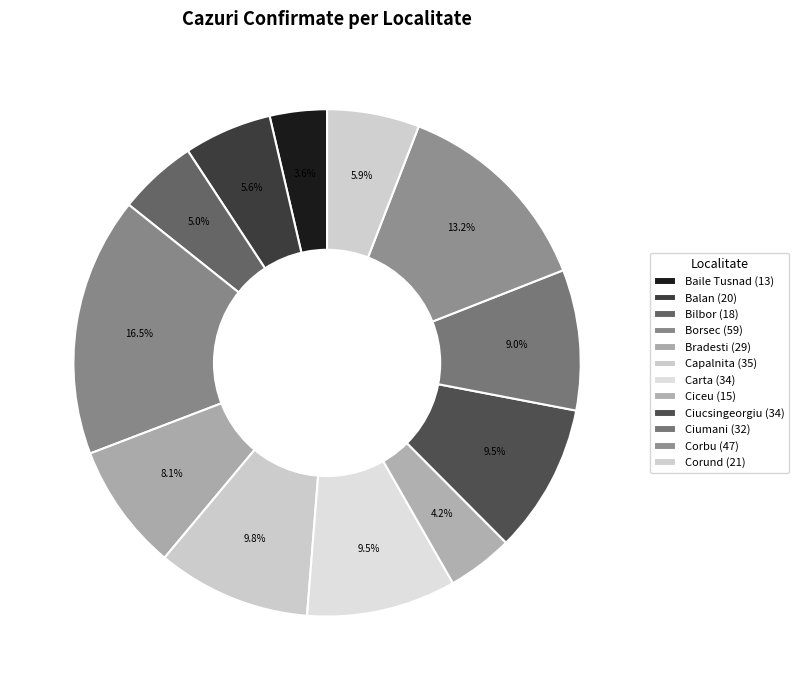

Which category has the biggest portion of the pie?

Borsec